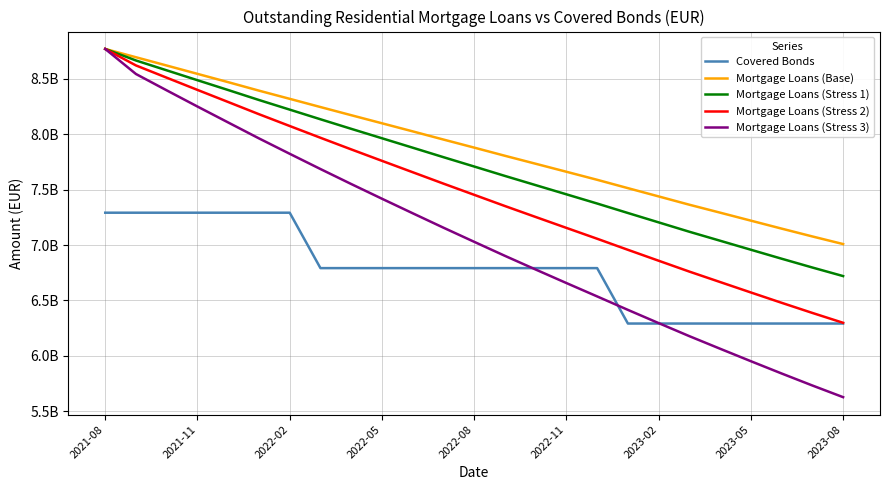

True or false: Mortgage Loans (Base) and Covered Bonds cross at least once.

False